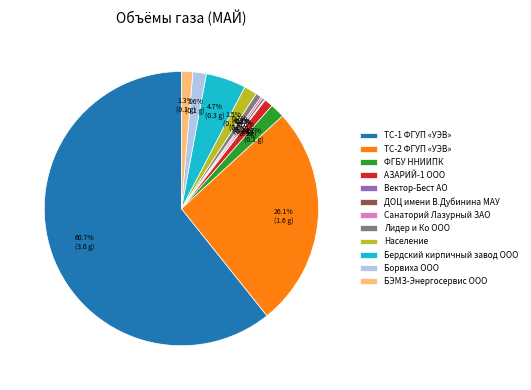

What is the largest slice in the pie chart?

ТС-1 ФГУП «УЭВ»